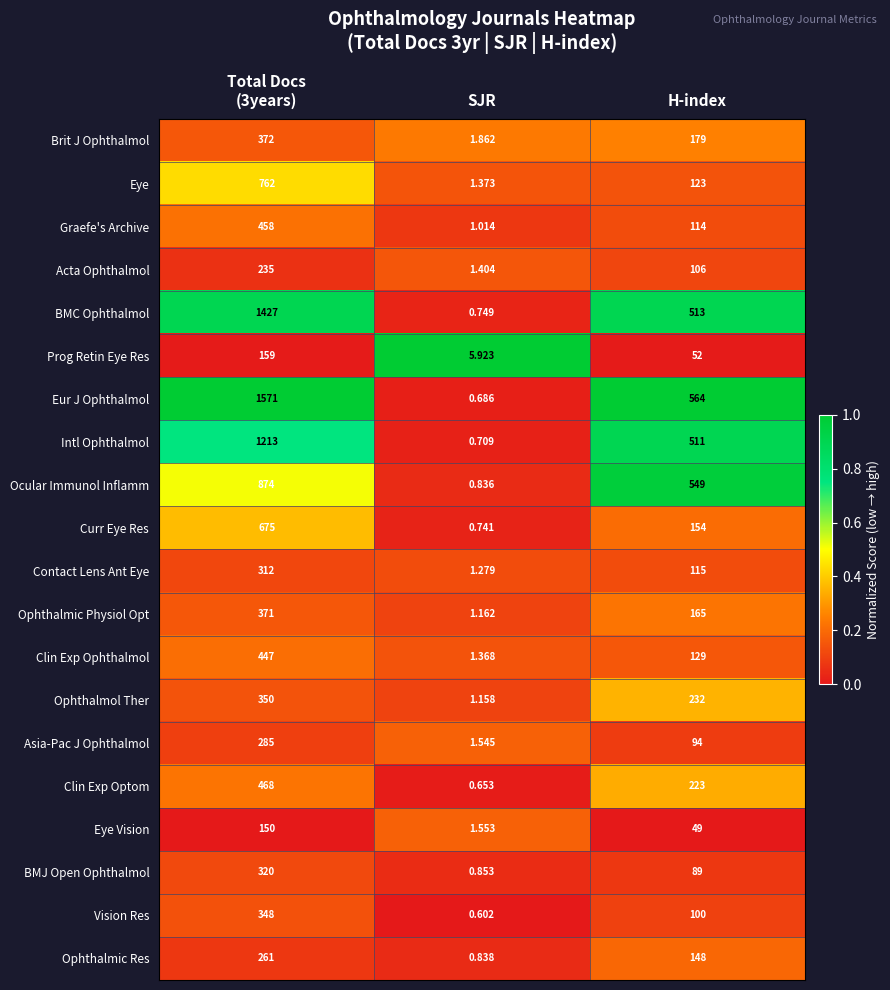

Which series has the largest total across all categories?

Eur J Ophthalmol